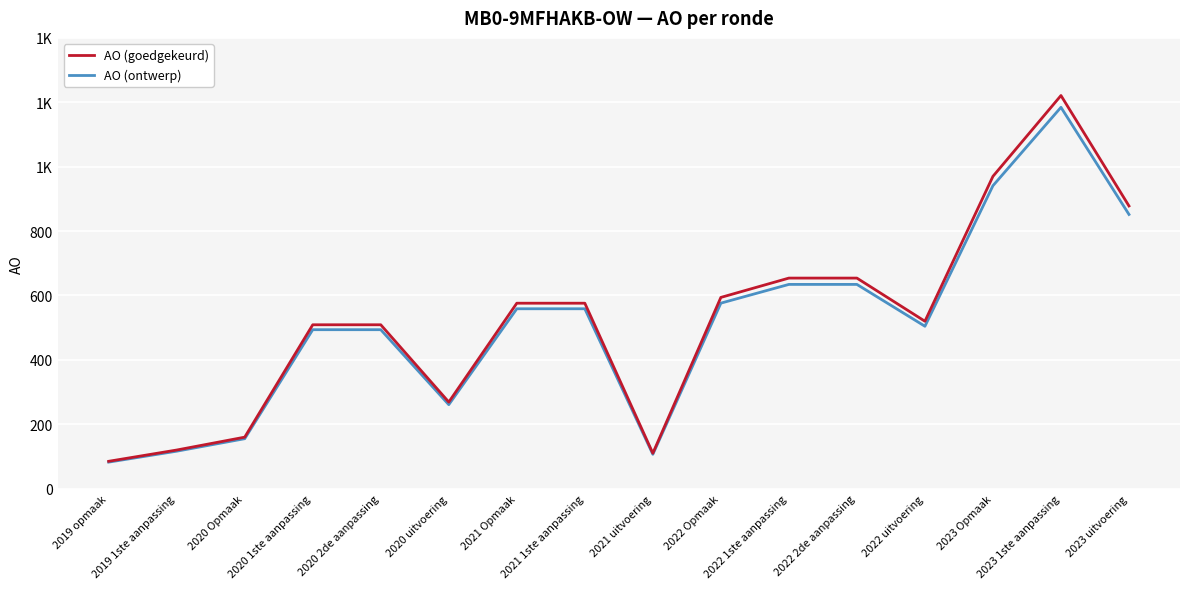

Reading right to left, what are all the values shown in this chart?

AO (goedgekeurd): 878.0	1221.0	970.0	520.0	654.0	654.0	594.0	110.0	576.0	576.0	269.0	509.0	509.0	160.0	120.0	85.0
AO (ontwerp): 851.7	1184.4	940.9	504.4	634.4	634.4	576.2	106.7	558.7	558.7	260.9	493.7	493.7	155.2	116.4	82.5